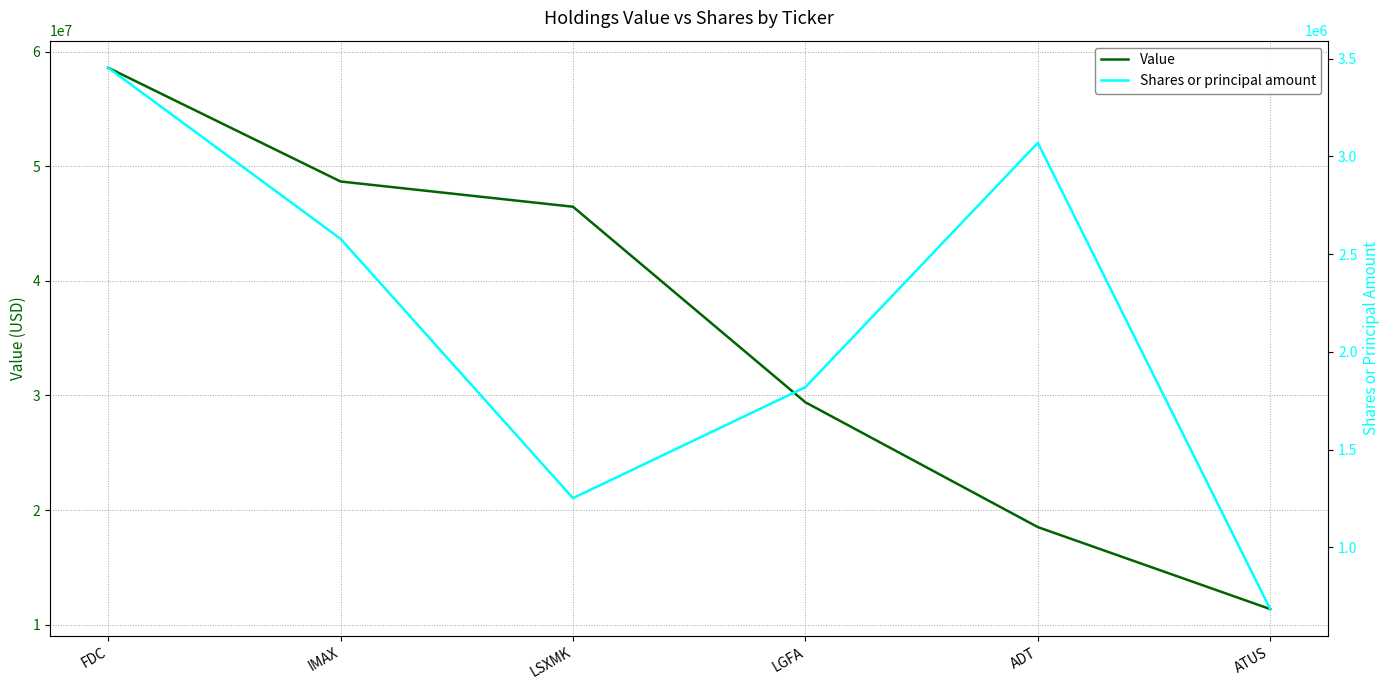

True or false: Shares or principal amount and Value cross at least once.

False